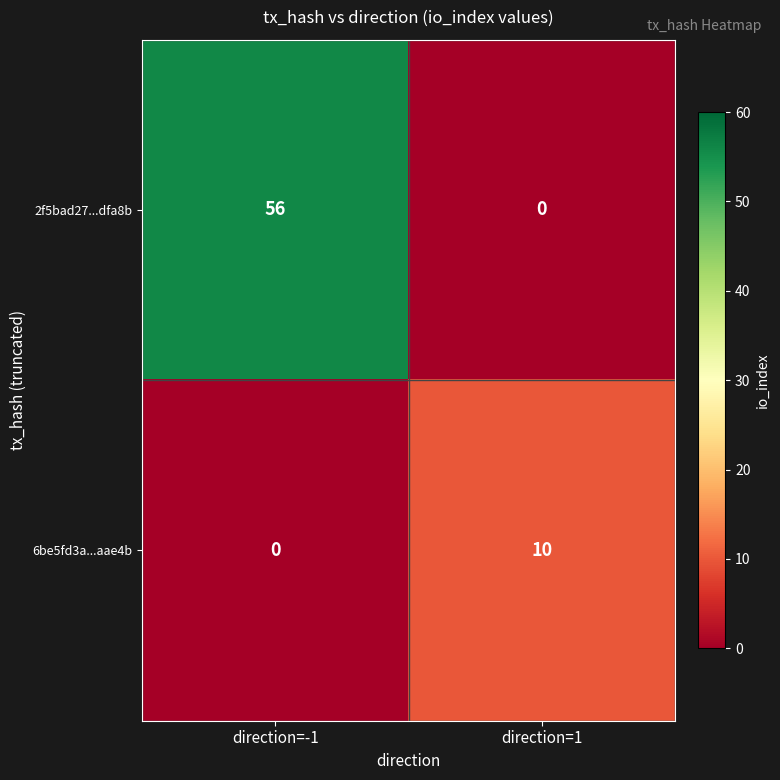

What is the sum of the 6be5fd3a...aae4b values at direction=1 and direction=-1?

10